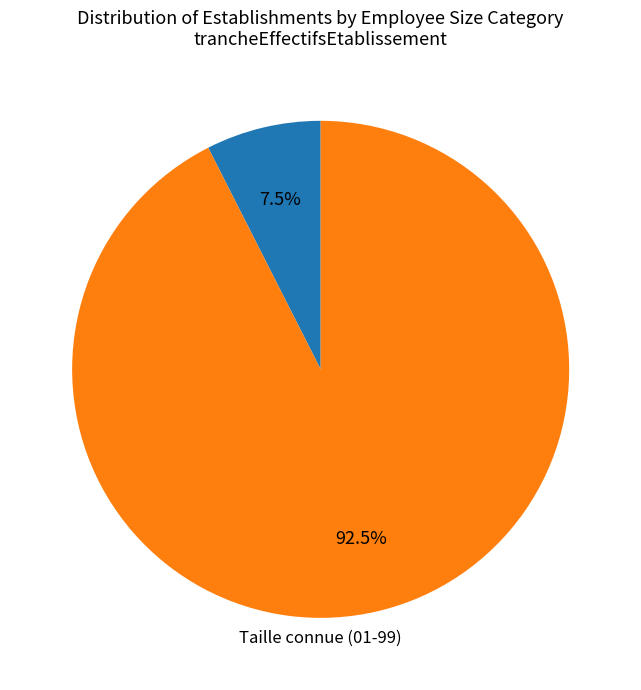

Is there any slice that represents more than half of the pie?

Yes